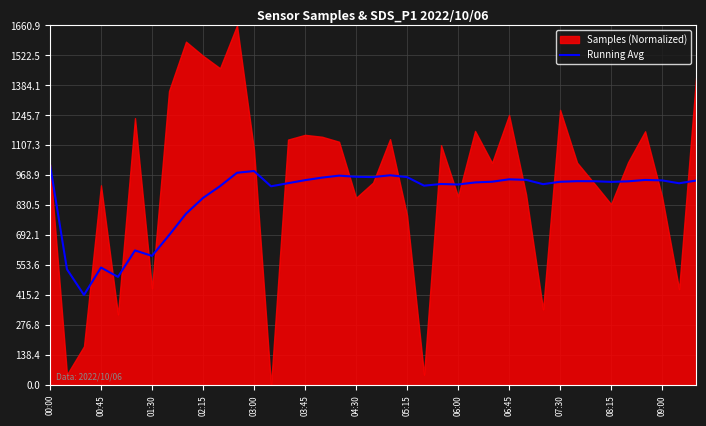

What is the minimum value for Running Avg?

416.9